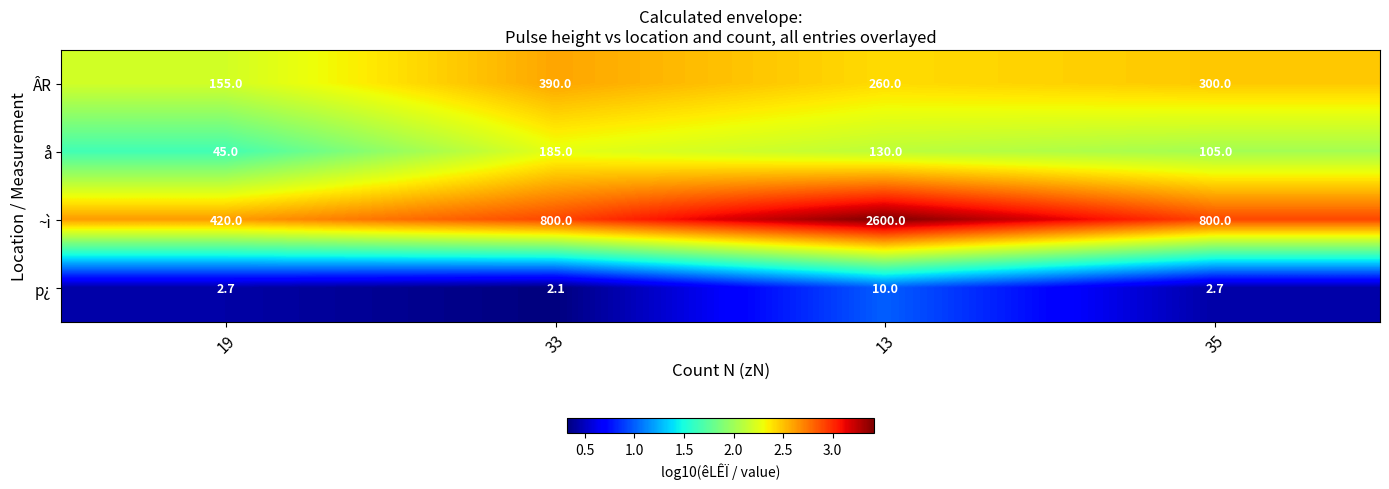

Rank the series at 13 from lowest to highest value.

p¿, å, ÂR, ~ì